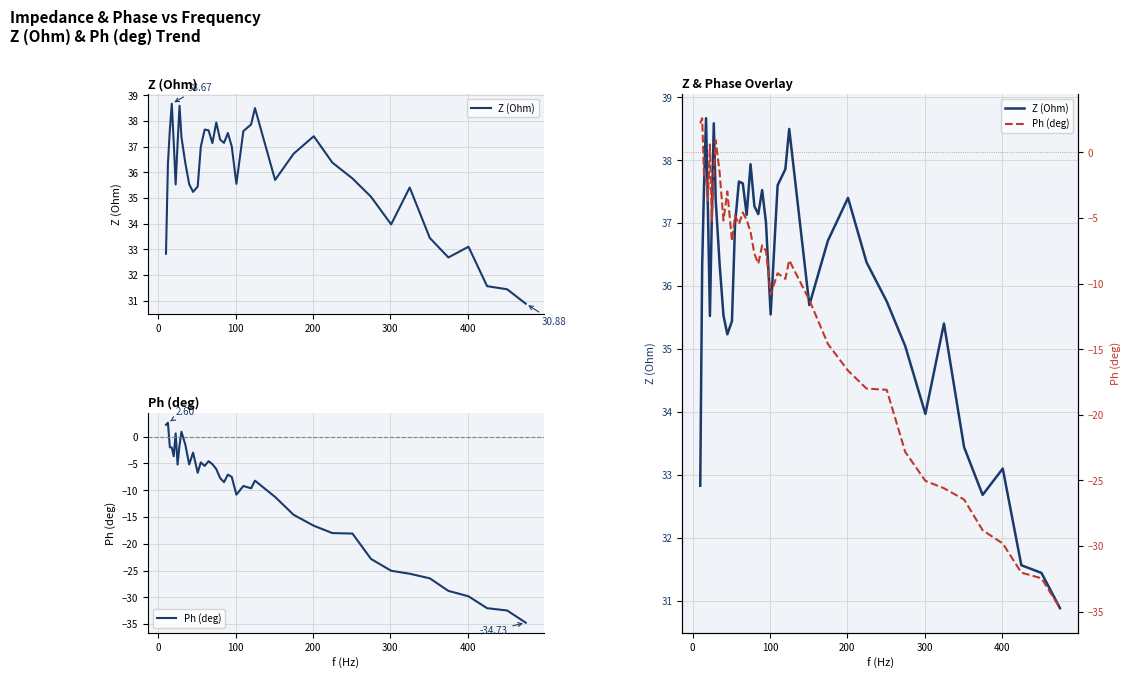

What is the sum of all Z (Ohm) values?

1439.1